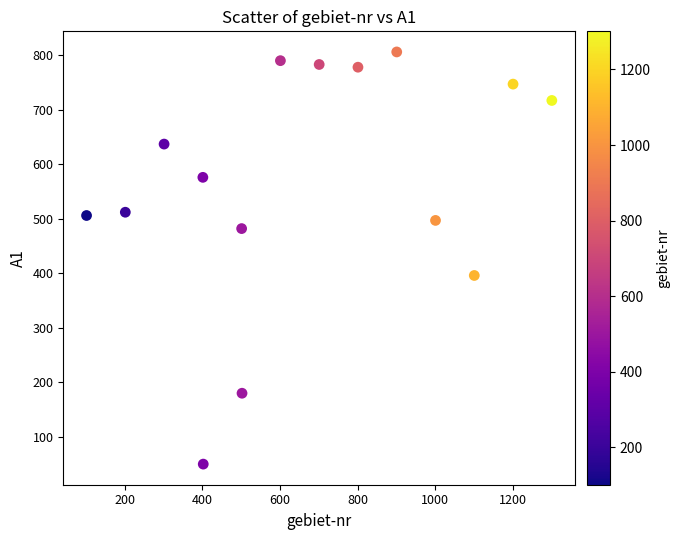

What is the range of X values (max minus min)?

1200